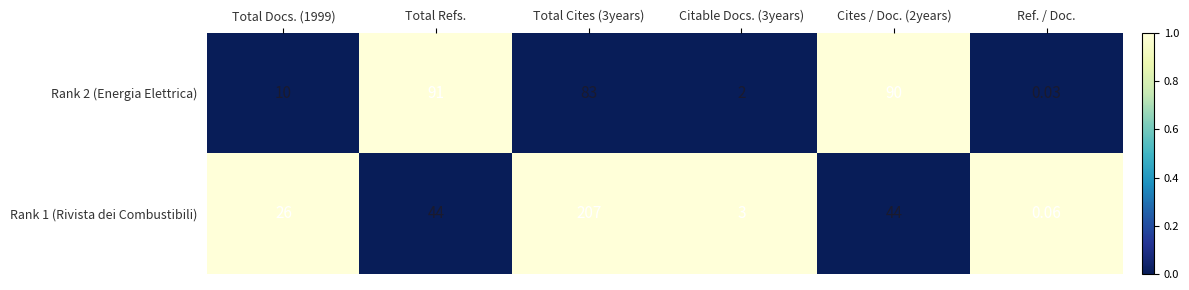

Rank the series by their average value, from lowest to highest.

Rank 2 (Energia Elettrica), Rank 1 (Rivista dei Combustibili)